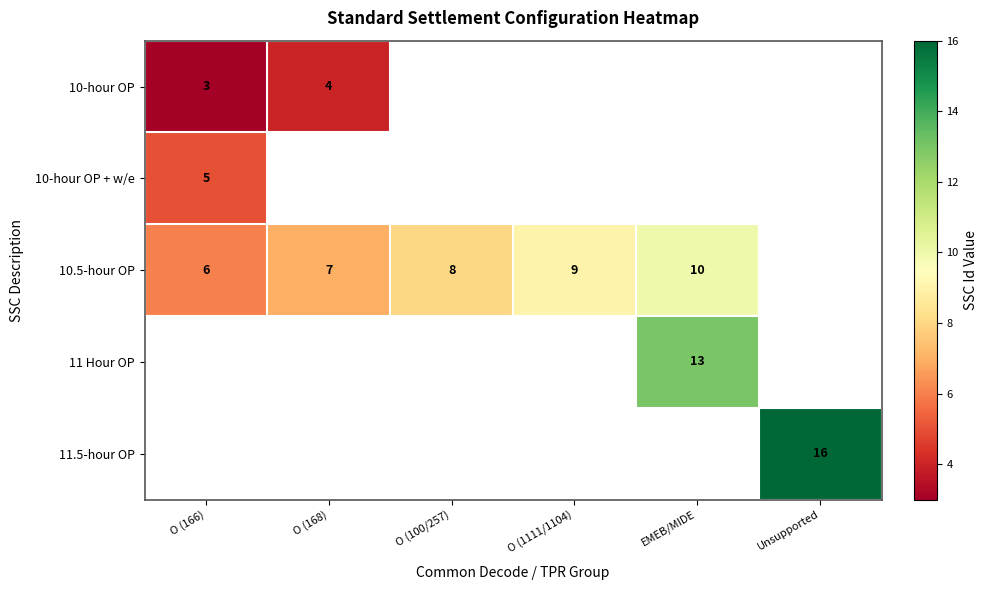

True or false: 10.5-hour OP has a value of 10 at EMEB/MIDE.

True